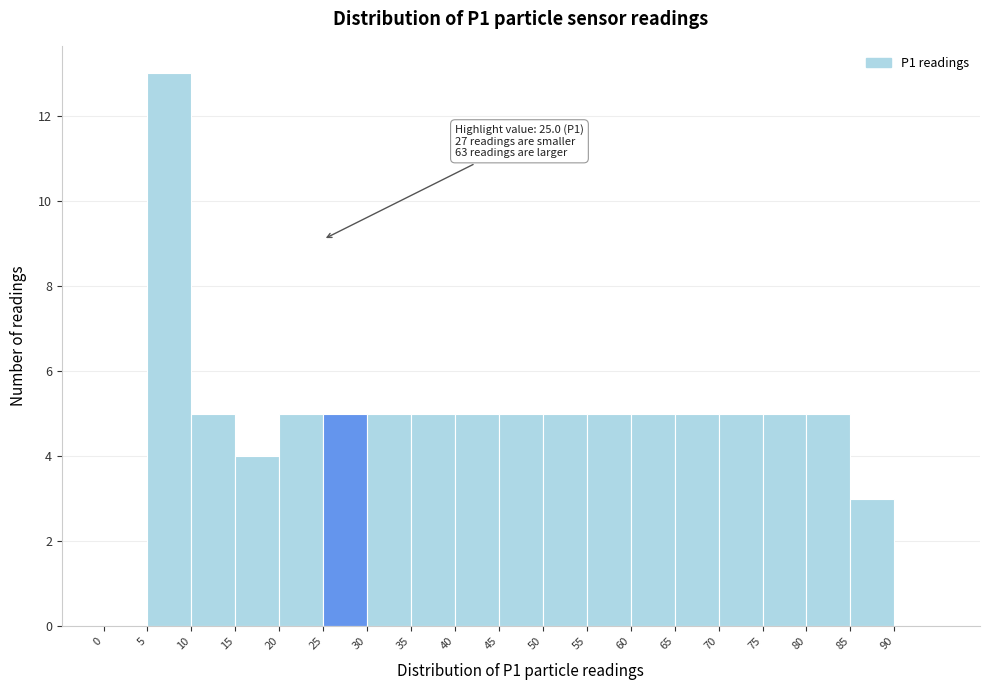

Over which range of the x-axis is the bar tallest?

5 to 10